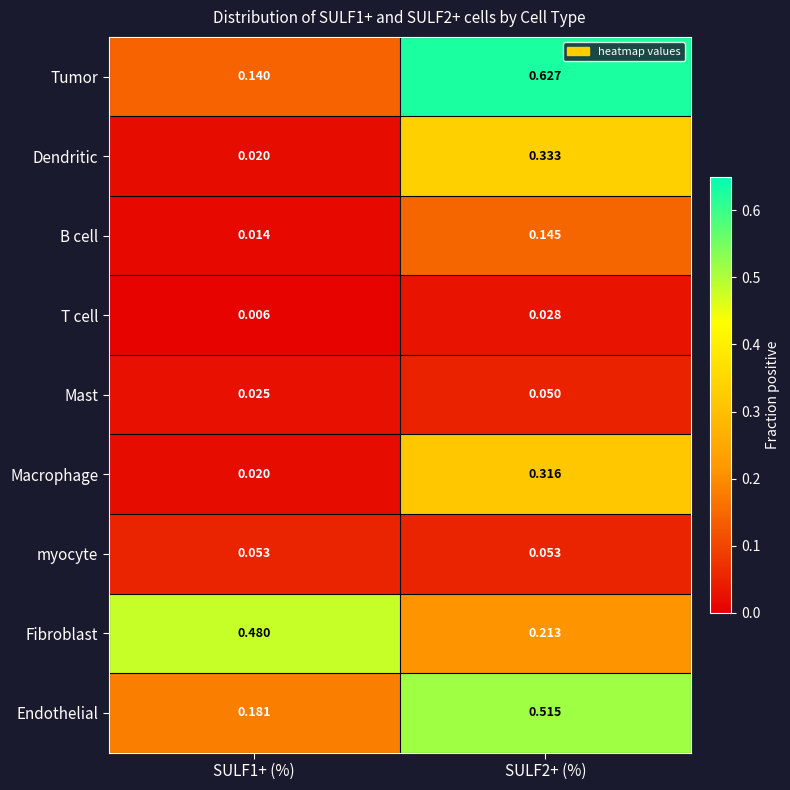

Which series changed the most between SULF1+ (%) and SULF2+ (%)?

Tumor